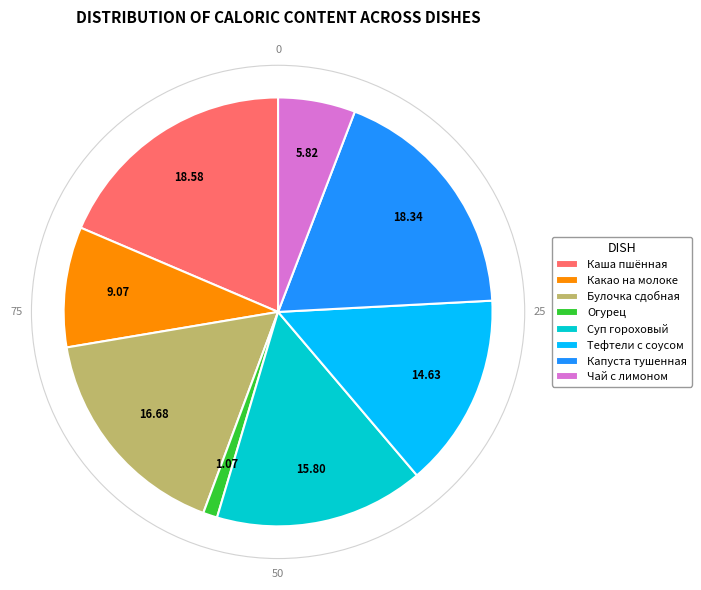

Which slice is the smallest?

Огурец